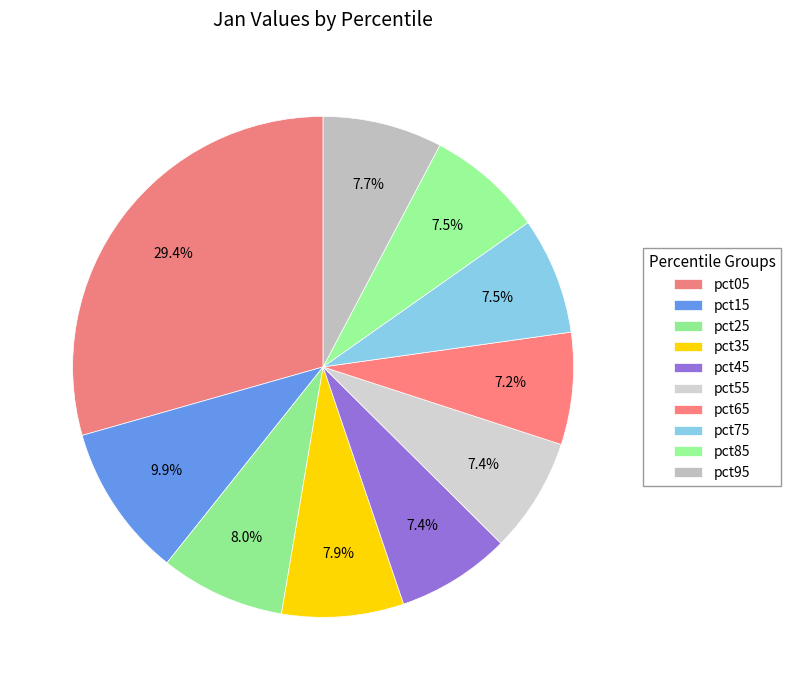

Rank the categories by value from lowest to highest.

pct65, pct45, pct55, pct85, pct75, pct95, pct35, pct25, pct15, pct05